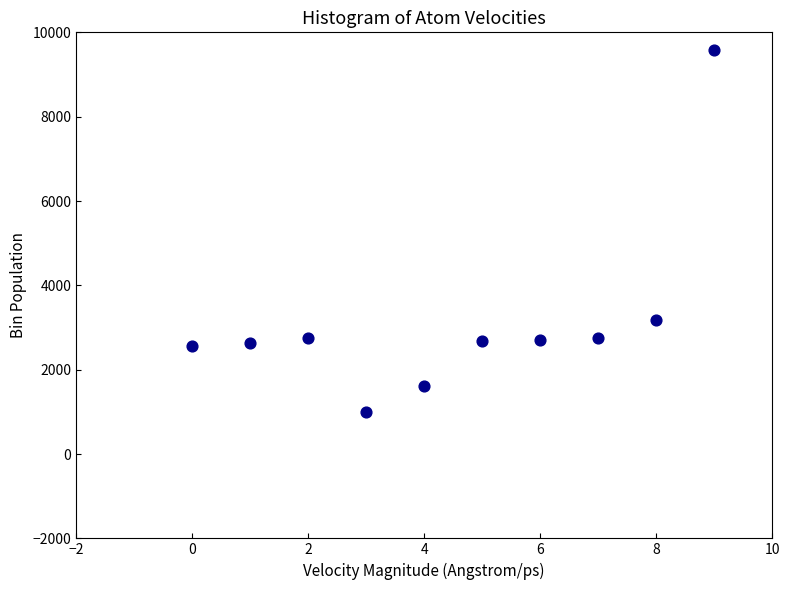

What Y value in the scatter plot is closest to 5289?

3187.1